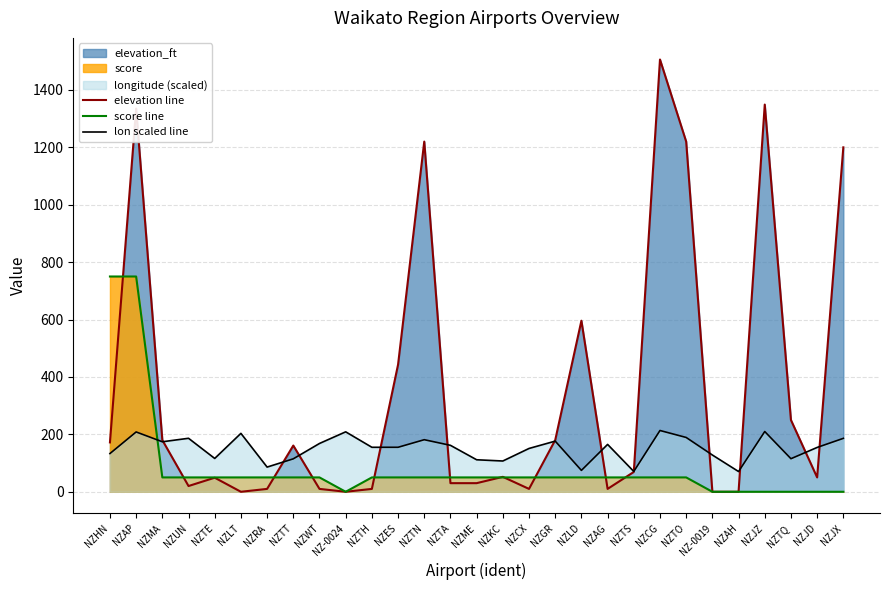

Is it true that elevation line equals 52.0 at NZKC?

True